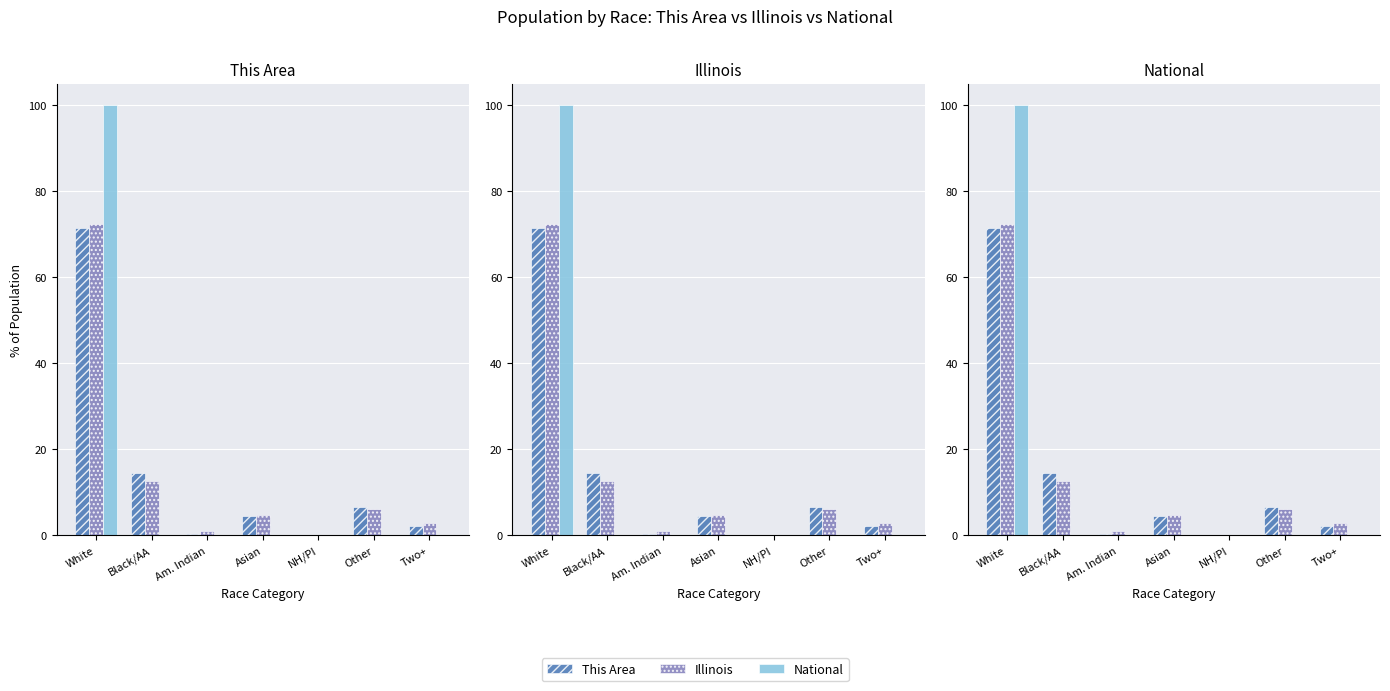

Reading left to right, transcribe all the data shown in this chart.

This Area: White=71.5	Black/AA=14.5	Am. Indian=0.3	Asian=4.6	NH/PI=0.0	Other=6.7	Two+=2.3
Illinois: White=72.4	Black/AA=12.6	Am. Indian=0.9	Asian=4.8	NH/PI=0.2	Other=6.2	Two+=2.9
National: White=100.0	Black/AA=0.0	Am. Indian=0.0	Asian=0.0	NH/PI=0.0	Other=0.0	Two+=0.0